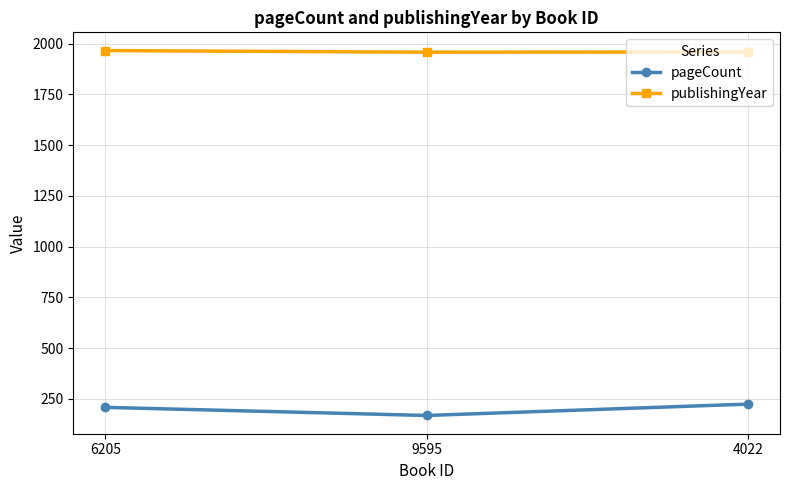

Which series has the widest spread of values?

pageCount